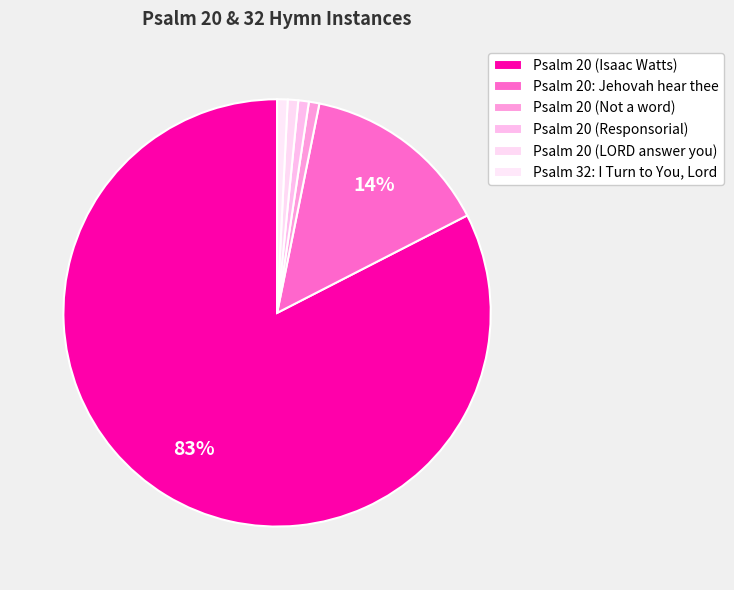

Is there any slice that represents more than half of the pie?

Yes